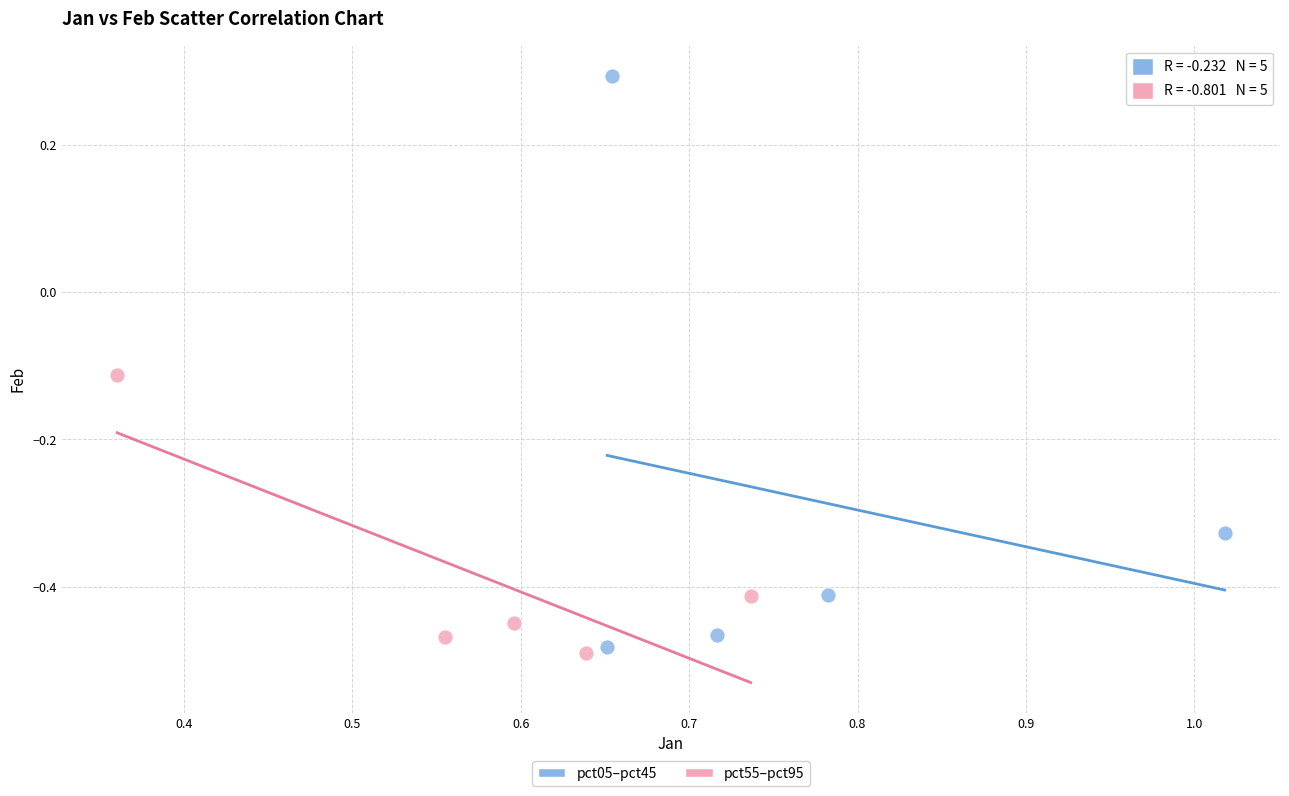

Which series contains the highest Y value?

pct05–pct45